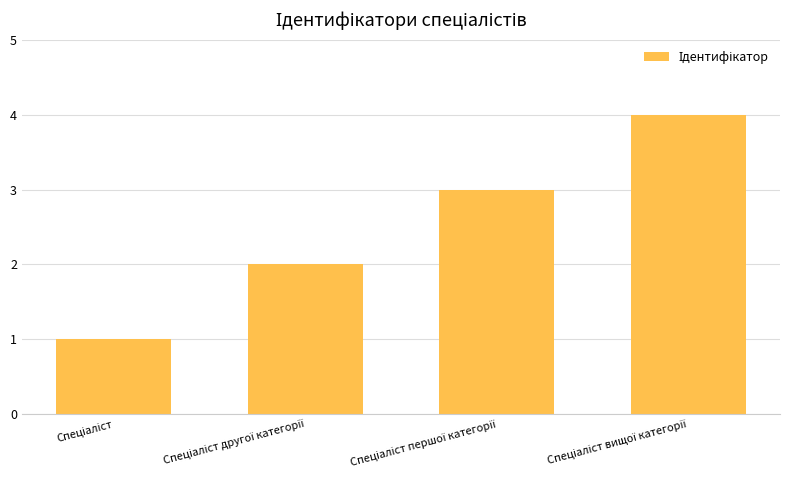

What is the difference between the maximum and minimum values?

3